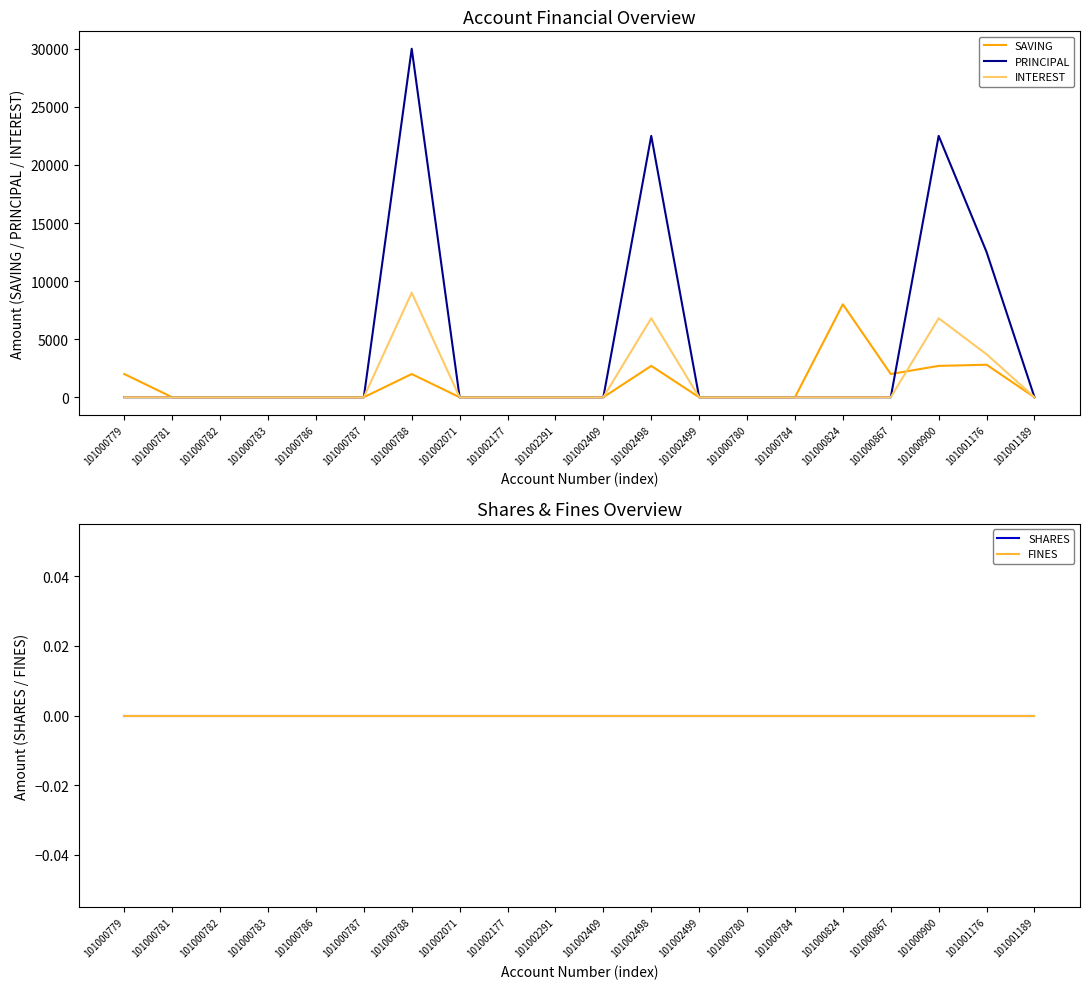

True or false: SAVING and INTEREST intersect in this chart.

True